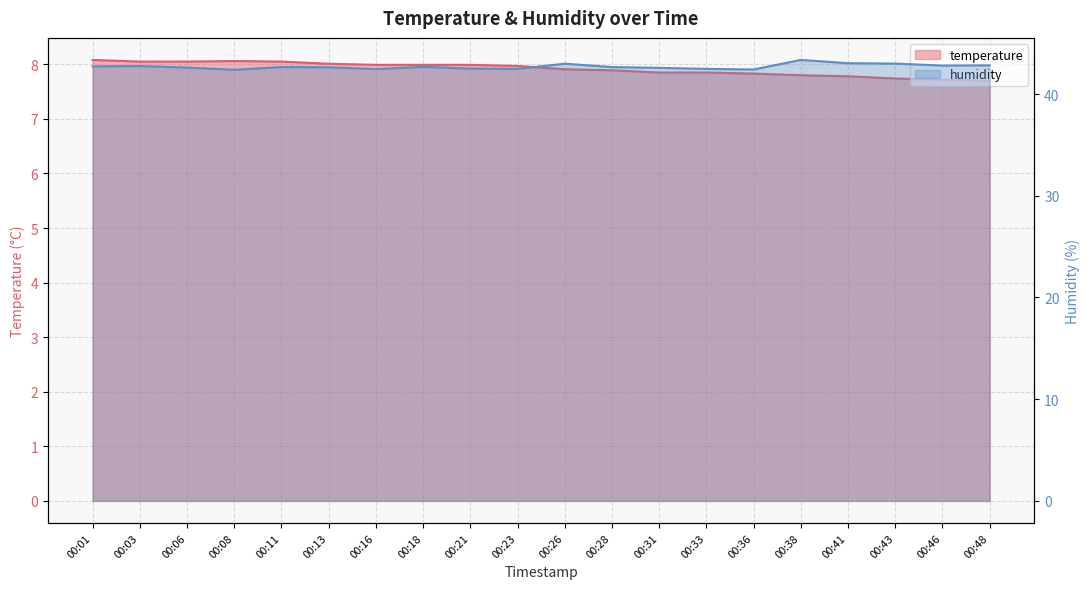

How many series are shown in this chart?

2